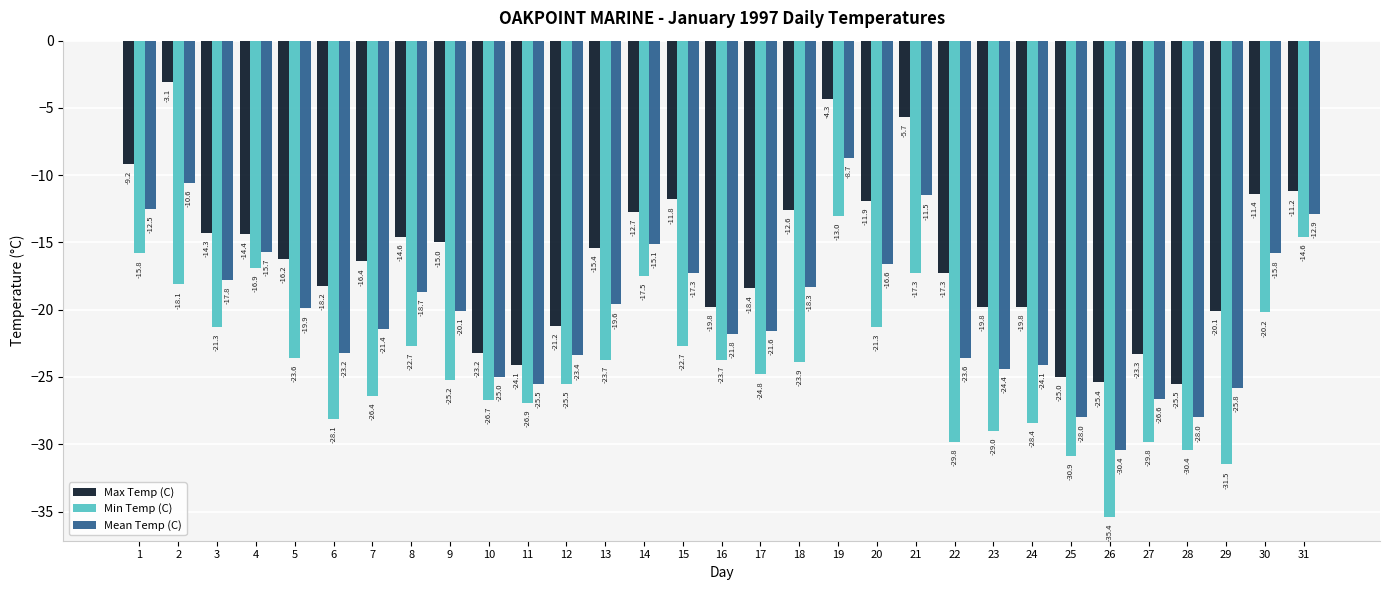

The Max Temp (C) series shows -18.4 at 17. True or false?

True